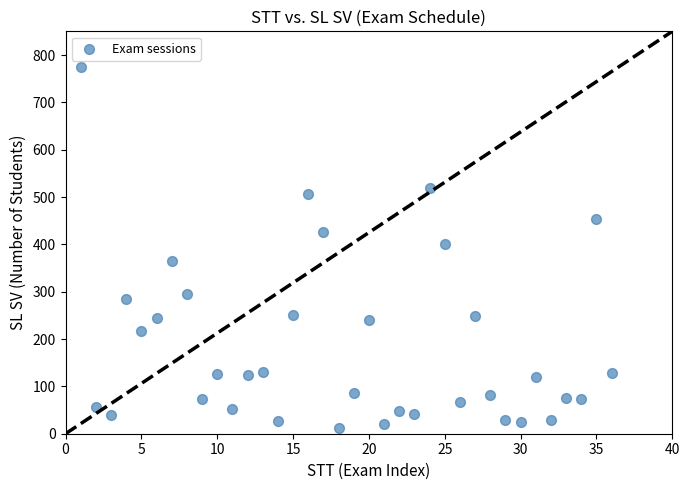

What is the range of X values (max minus min)?

35